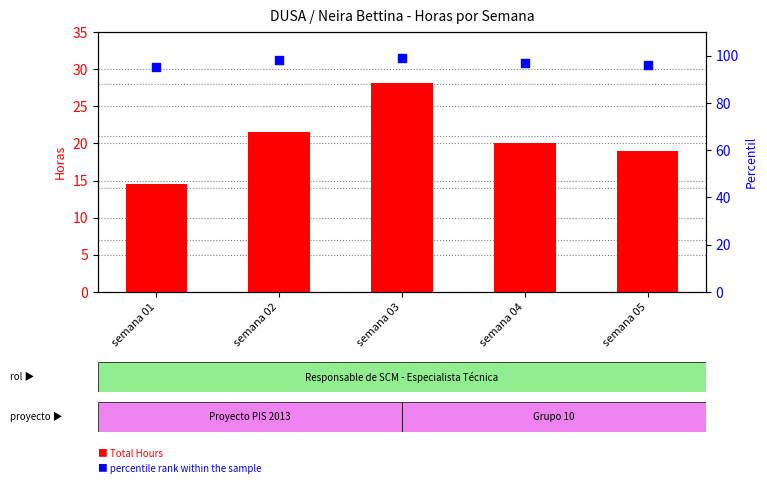

Which series has the largest Y range (max minus min)?

Total Hours